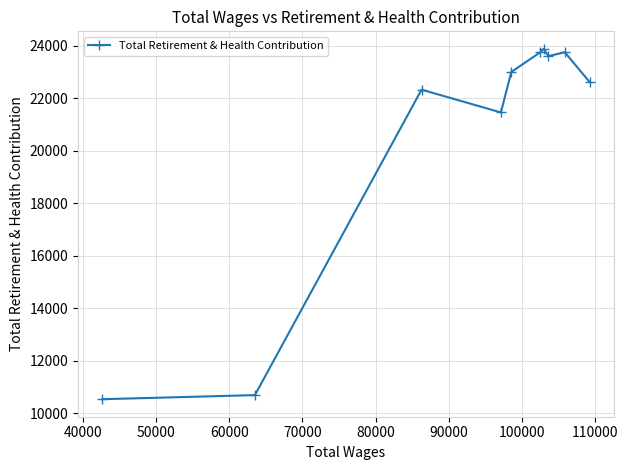

How many interior local peaks (higher than both neighbors) does the data have?

3